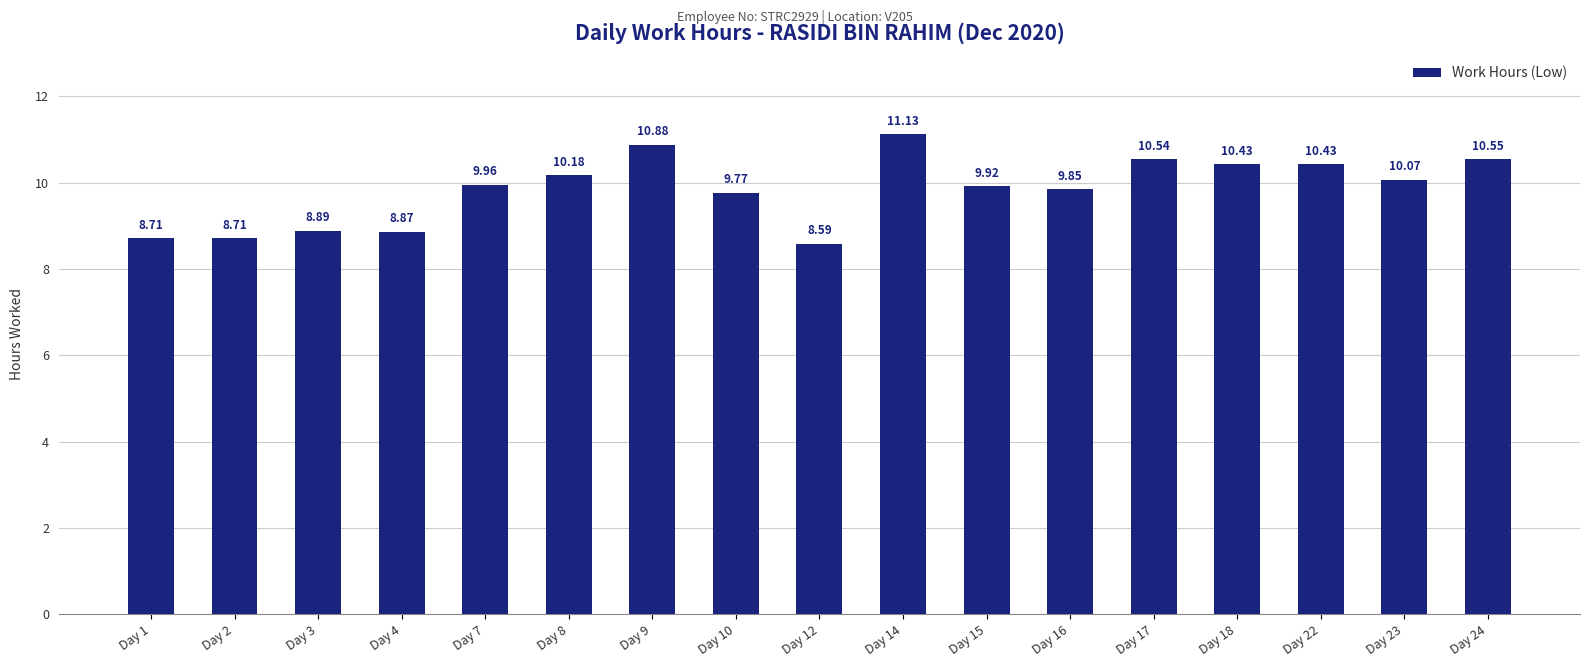

Between Day 4 and Day 24, which is larger?

Day 24